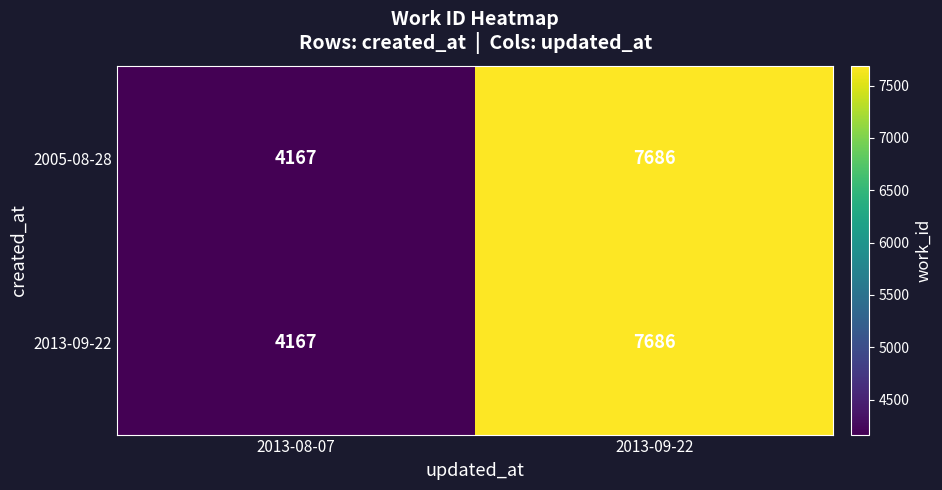

At which category does the chart reach its minimum across all series?

2013-08-07